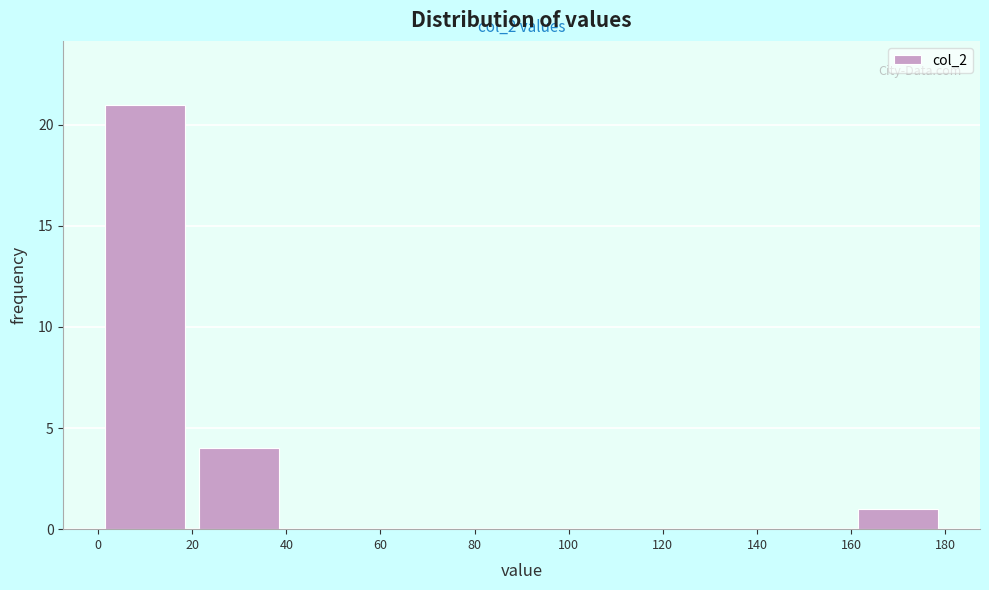

Which range on the x-axis has the tallest bar?

0 to 20